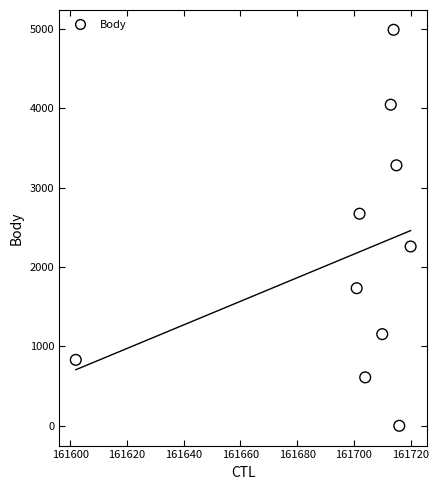

What Y value in the scatter plot is closest to 2495?

2673